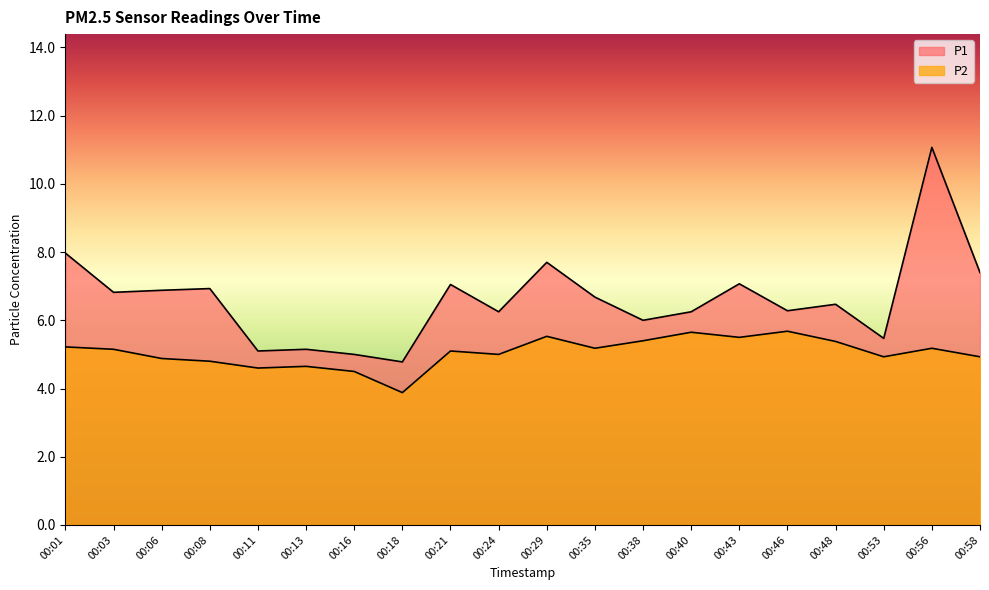

List the series in order of their peak value, highest first.

P1, P2